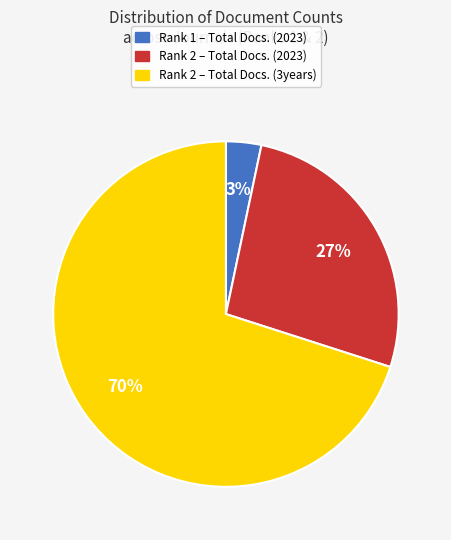

To the nearest percent, what is the average slice percentage?

33%